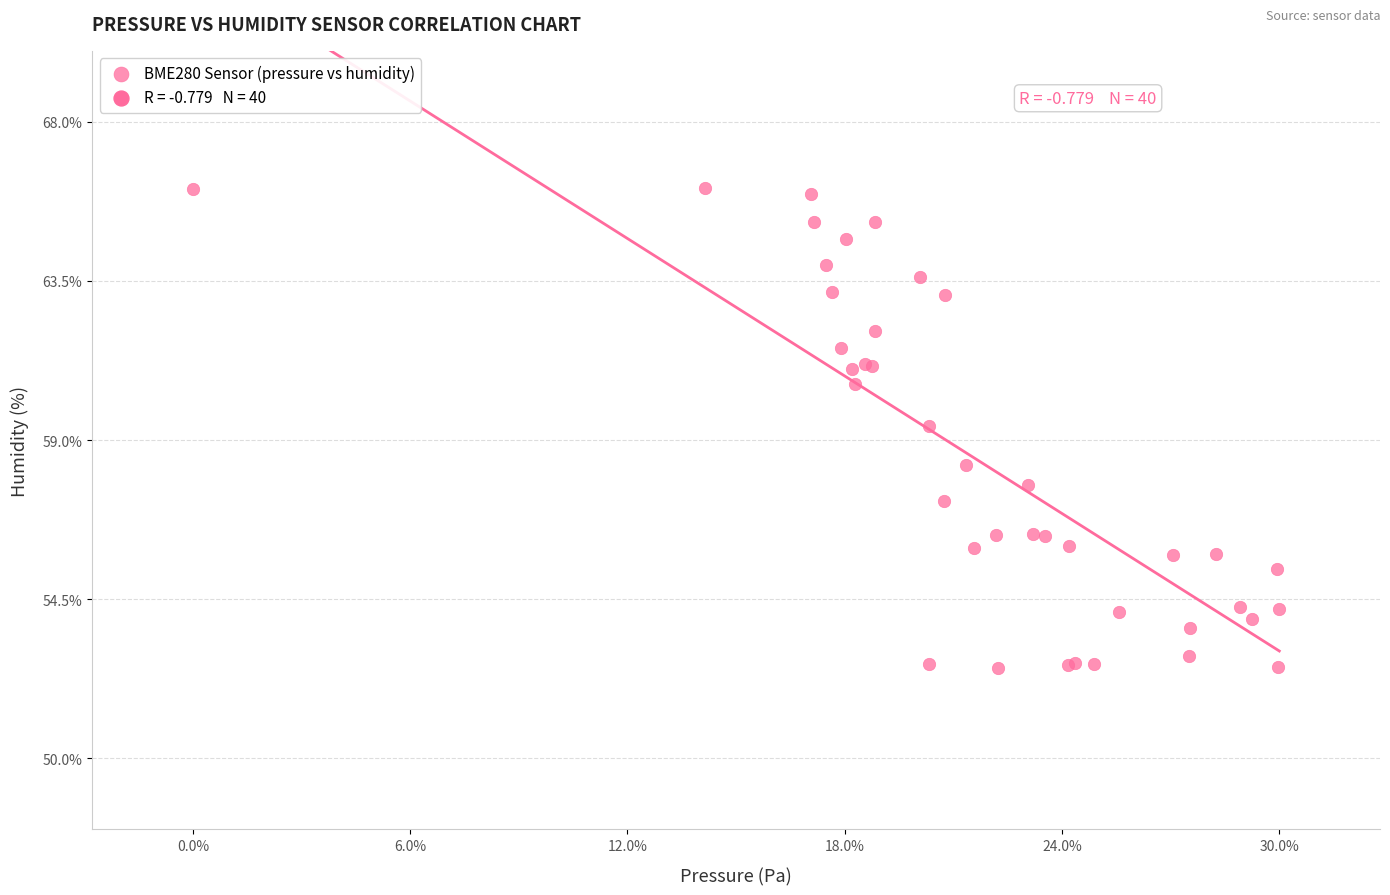

What Y value in the scatter plot is closest to 59?

59.4